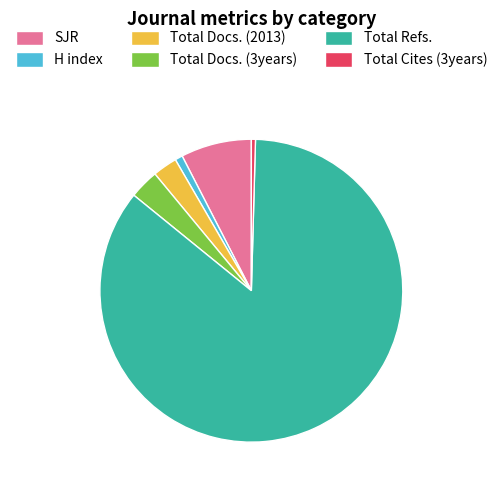

Which category has the biggest portion of the pie?

Total Refs.